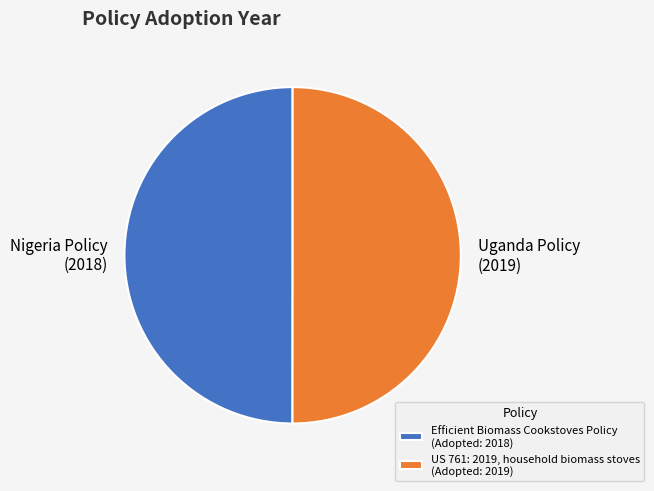

Combined, do US 761: 2019, household biomass stoves (Adopted: 2019) and Efficient Biomass Cookstoves Policy (Adopted: 2018) account for over 50%?

Yes